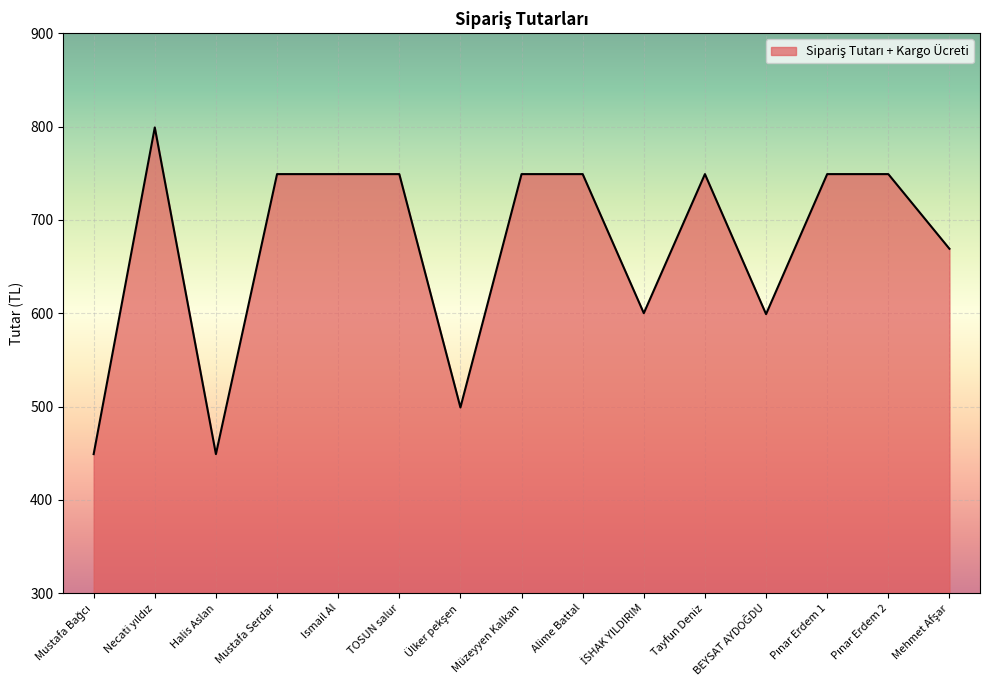

What is the ratio of the value at Müzeyyen Kalkan to the value at TOSUN salur?

1.0